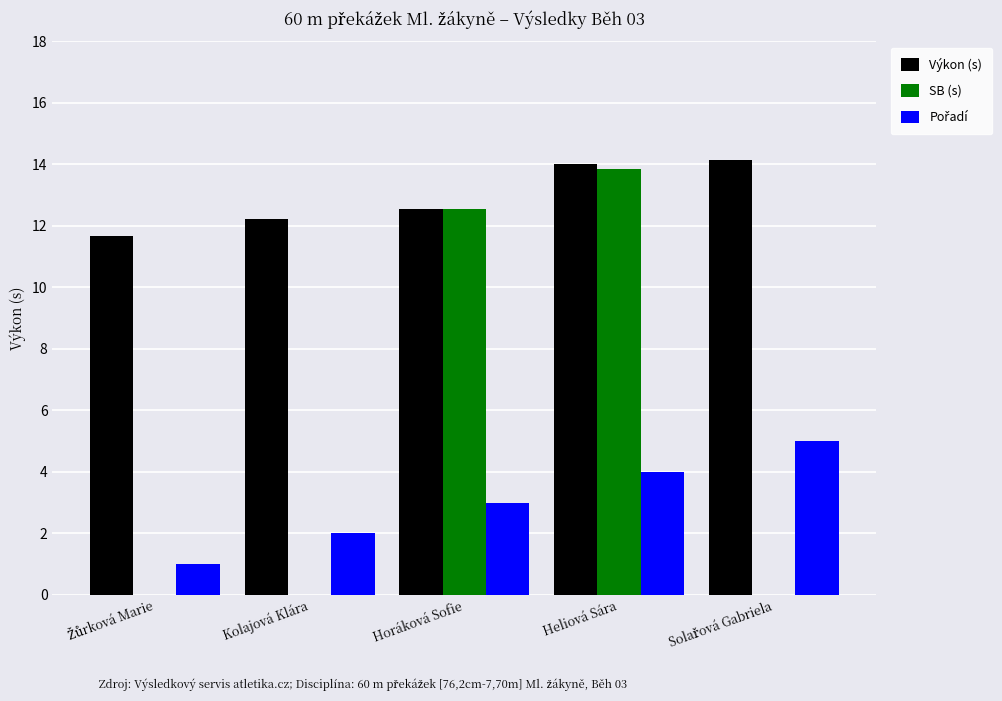

Where does the Výkon (s) series first go above 12?

Kolajová Klára